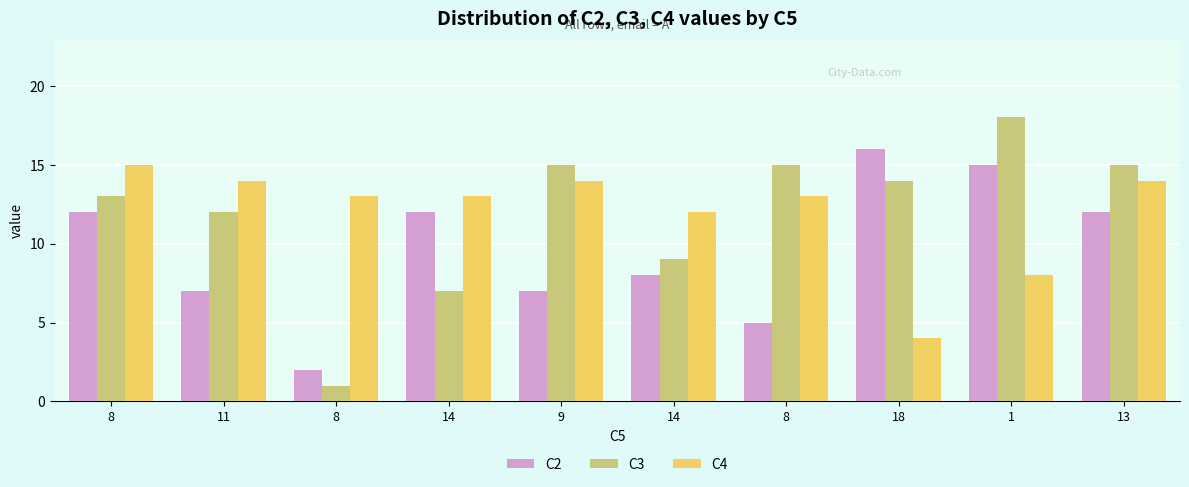

What is the highest value of the C2 series?

16